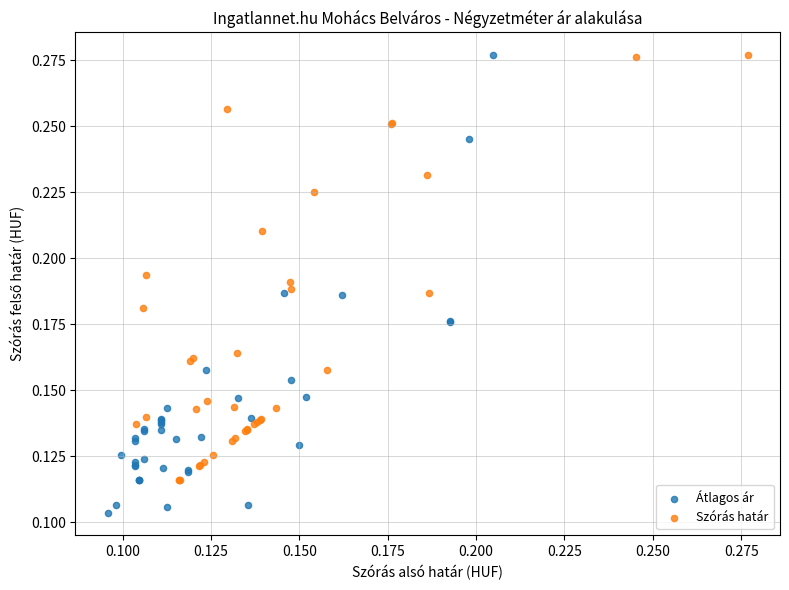

Which series has the widest spread of Y values?

Átlagos ár